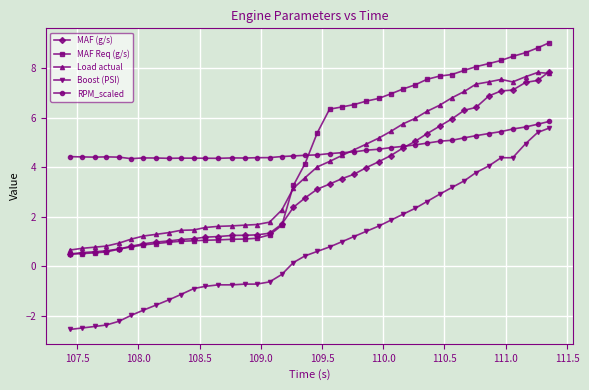

What is the value of the Load actual point at the 37th from the left?

7.4